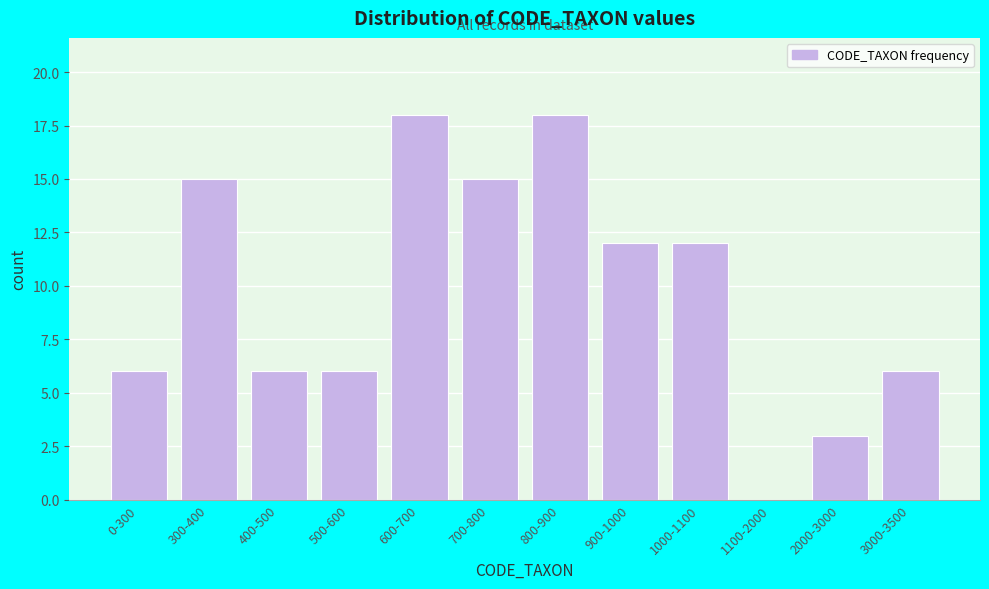

Reading left to right, what are all the values shown in this chart?

0-300=6	300-400=15	400-500=6	500-600=6	600-700=18	700-800=15	800-900=18	900-1000=12	1000-1100=12	1100-2000=0	2000-3000=3	3000-3500=6